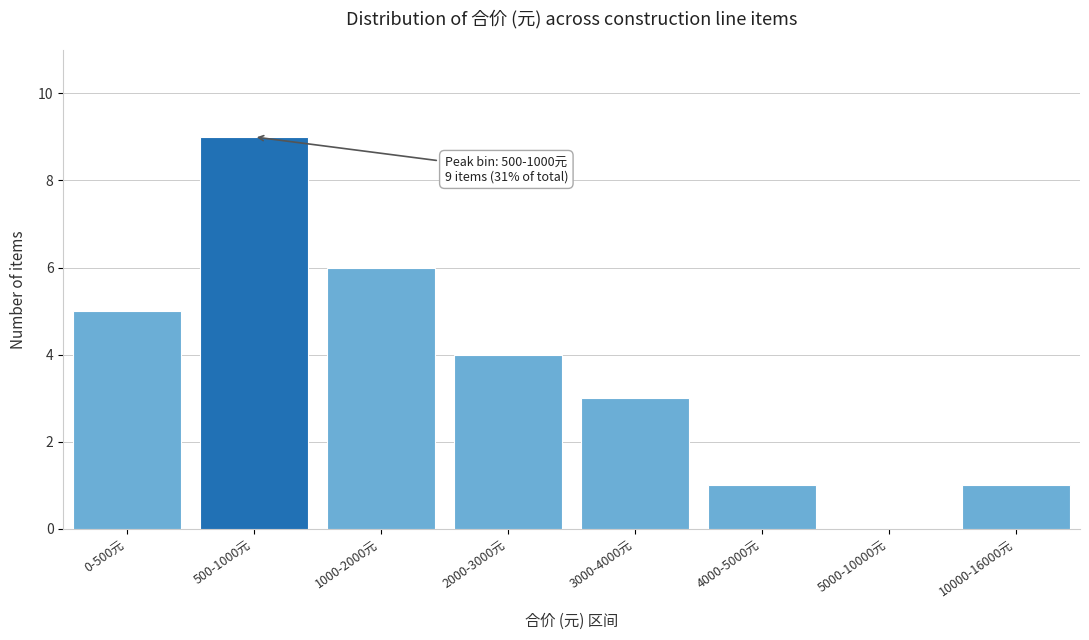

Reading left to right, what are all the values shown in this chart?

0-500元=5	500-1000元=9	1000-2000元=6	2000-3000元=4	3000-4000元=3	4000-5000元=1	5000-10000元=0	10000-16000元=1